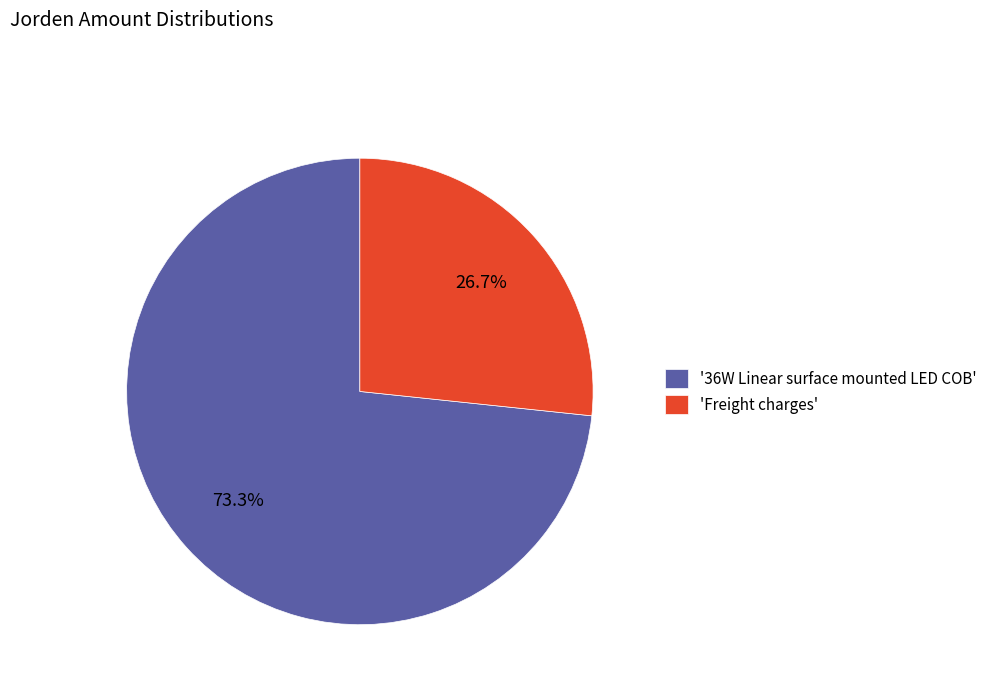

Count the number of slices in the pie.

2